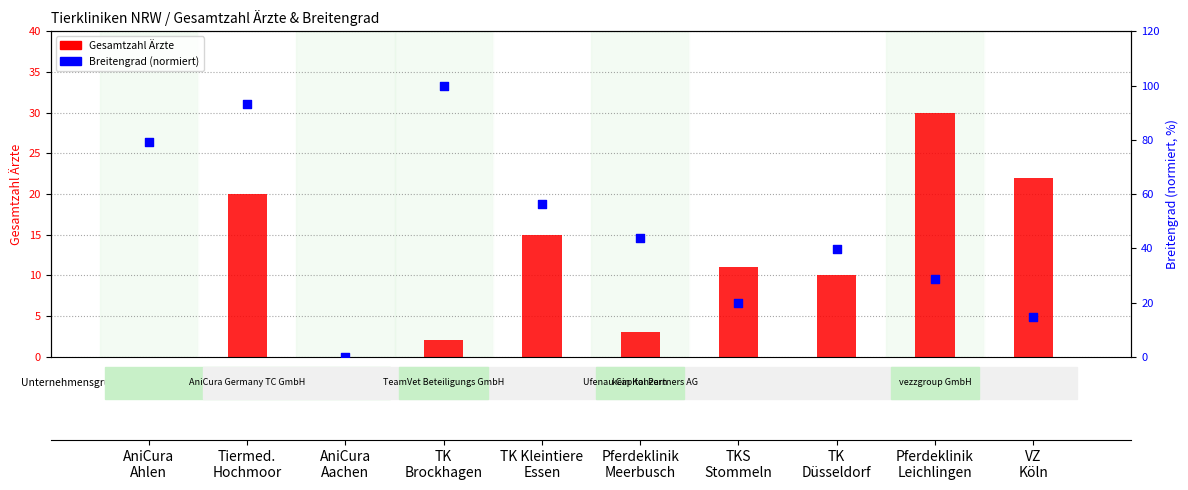

What is the total value across all series at TK Kleintiere
Essen?

71.2